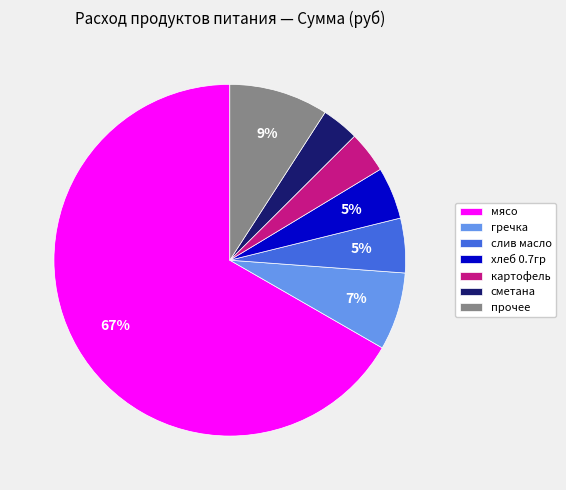

Does any single category account for the majority?

Yes